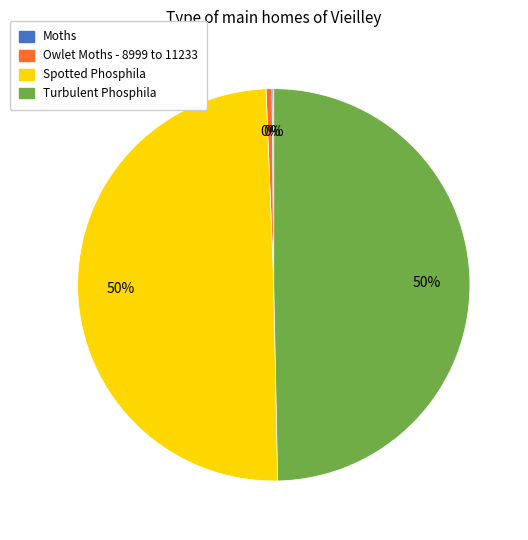

To the nearest percent, what is the difference between the largest and smallest slice percentages?

50%